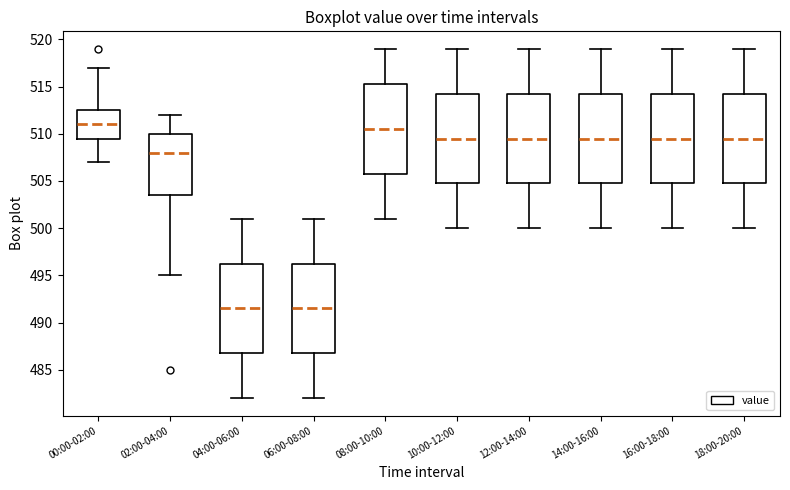

Reading left to right, read every box against the y-axis: the position of its median line, the range the box covers, and the ends of its whiskers. The values are not printed on the chart, so give them approximately, as read against the axis.

00:00-02:00: median 511.0, box 509.5 to 512.5, whiskers 507.0 to 517.0
02:00-04:00: median 508.0, box 503.5 to 510.0, whiskers 495.0 to 512.0
04:00-06:00: median 491.5, box 487.0 to 496.5, whiskers 482.0 to 501.0
06:00-08:00: median 491.5, box 487.0 to 496.5, whiskers 482.0 to 501.0
08:00-10:00: median 510.5, box 506.0 to 515.5, whiskers 501.0 to 519.0
10:00-12:00: median 509.5, box 505.0 to 514.5, whiskers 500.0 to 519.0
12:00-14:00: median 509.5, box 505.0 to 514.5, whiskers 500.0 to 519.0
14:00-16:00: median 509.5, box 505.0 to 514.5, whiskers 500.0 to 519.0
16:00-18:00: median 509.5, box 505.0 to 514.5, whiskers 500.0 to 519.0
18:00-20:00: median 509.5, box 505.0 to 514.5, whiskers 500.0 to 519.0